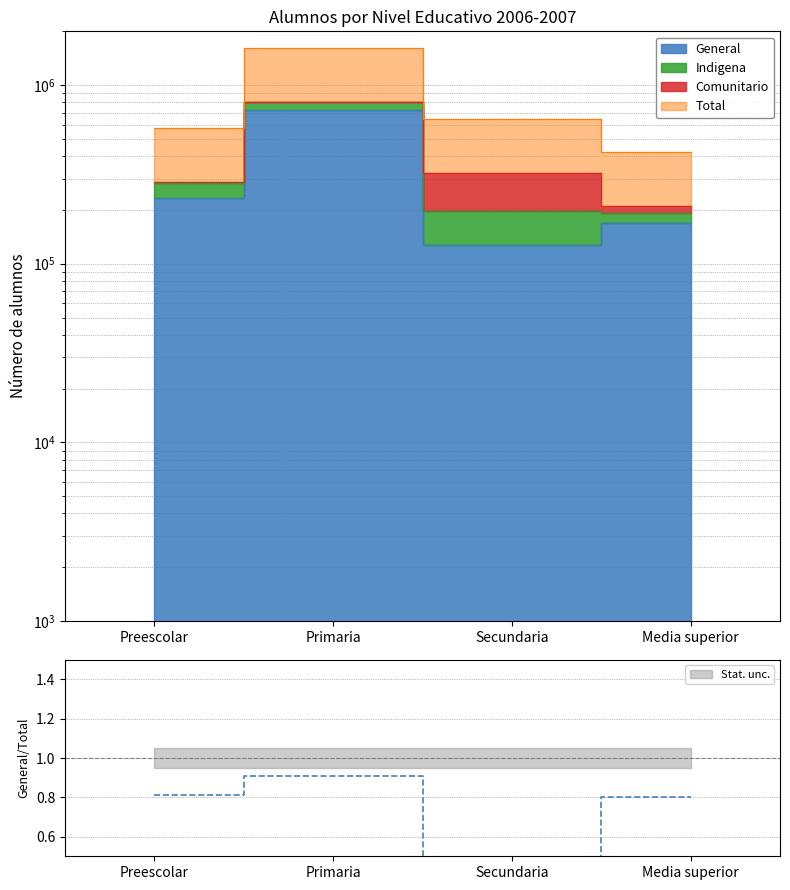

In General, how many points are higher than both neighbors (excluding endpoints)?

1